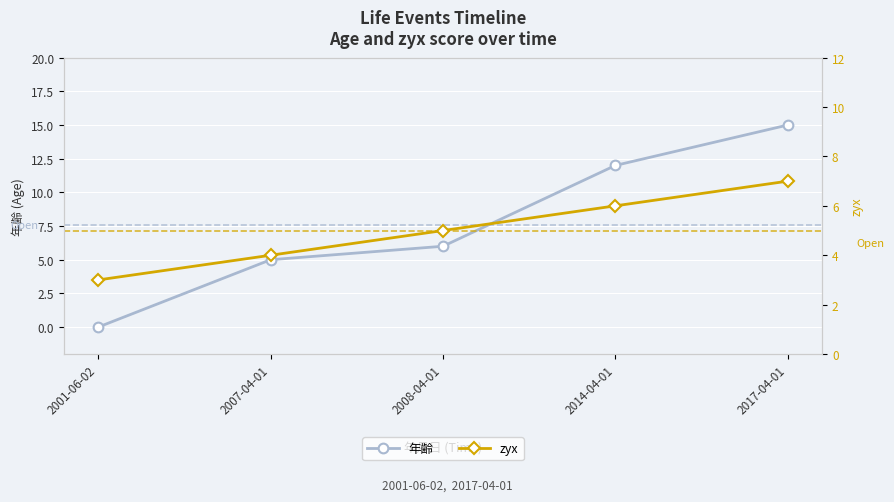

True or false: 年齢 has more than 0 points higher than both neighbors.

False